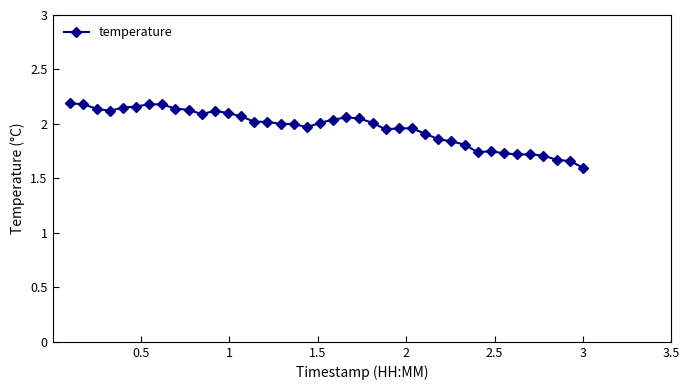

What is the sum of all values?

78.7